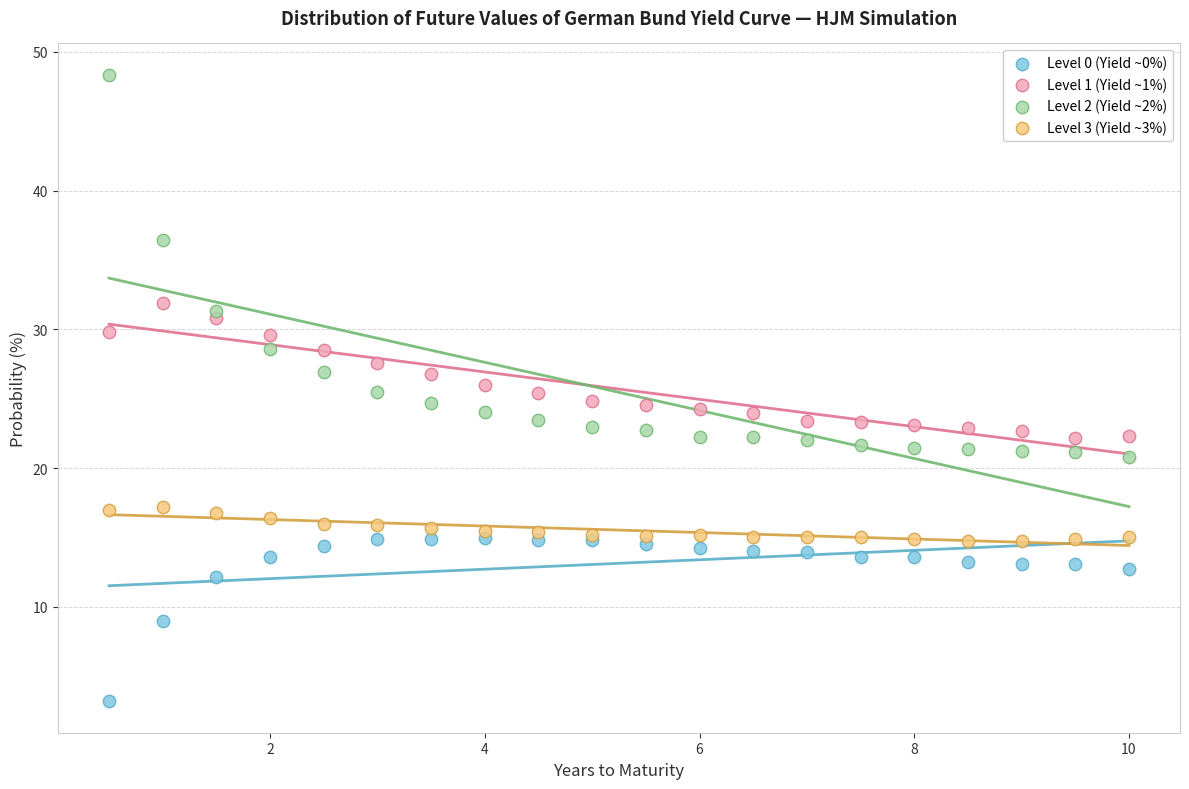

What are all the series names shown in the legend?

Level 0 (Yield ~0%), Level 1 (Yield ~1%), Level 2 (Yield ~2%), Level 3 (Yield ~3%)